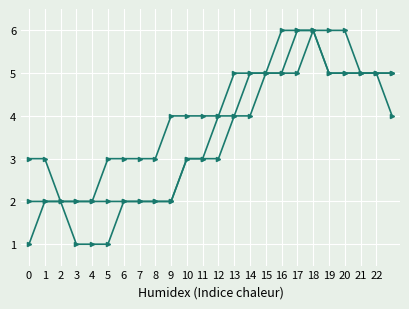

Does the chart have visible grid lines?

Yes